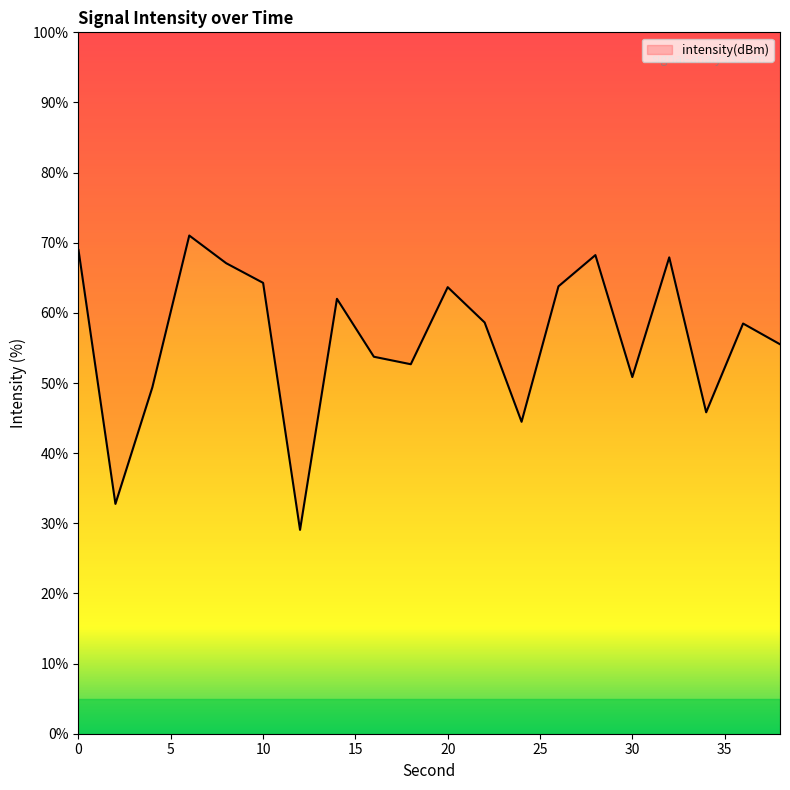

Reading left to right, what are all the values shown in this chart?

0=69.0	2=32.8	4=49.4	6=71.0	8=67.1	10=64.3	12=29.1	14=62.0	16=53.7	18=52.7	20=63.7	22=58.6	24=44.5	26=63.8	28=68.2	30=50.9	32=67.9	34=45.8	36=58.5	38=55.5